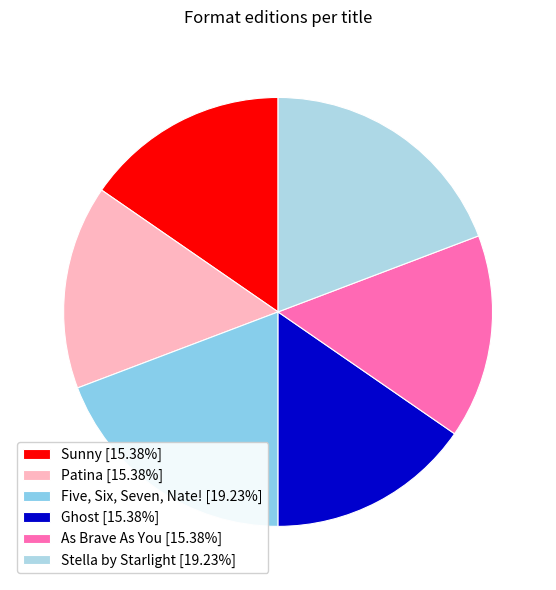

True or false: Patina accounts for 15% of the total.

True